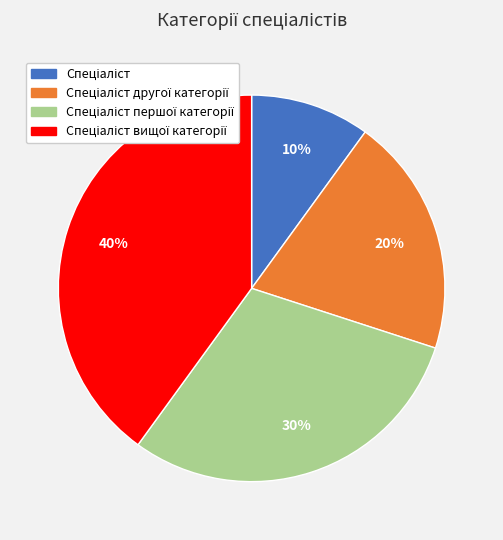

Is there a majority slice in this chart?

No